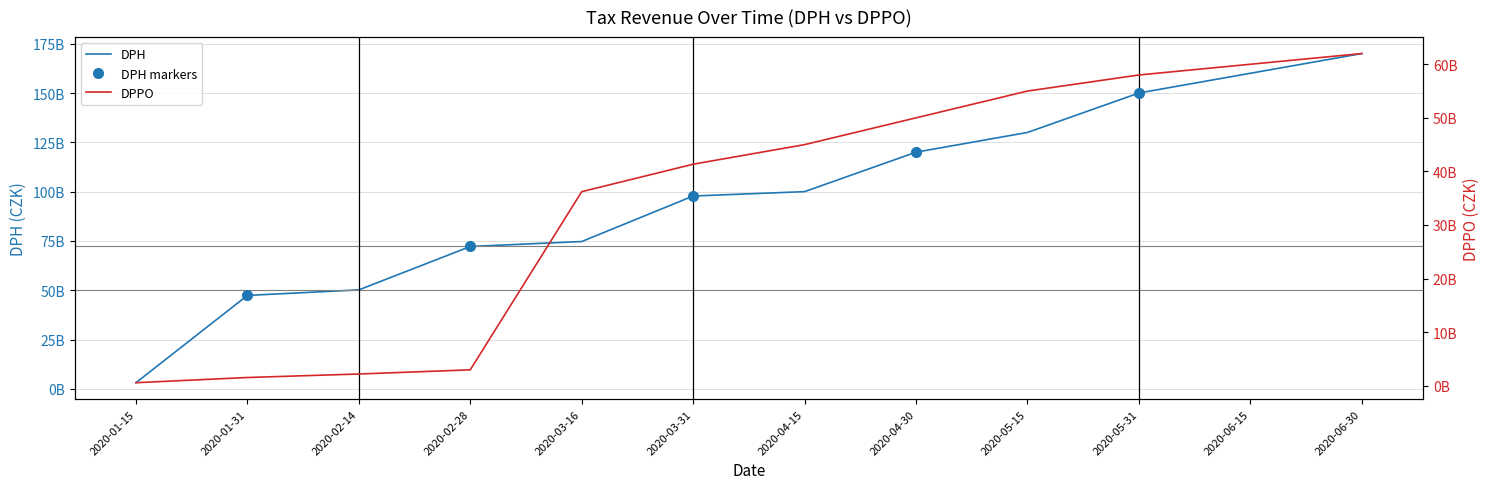

What is the difference between the maximum and minimum values in the DPPO series?

61438399061.9